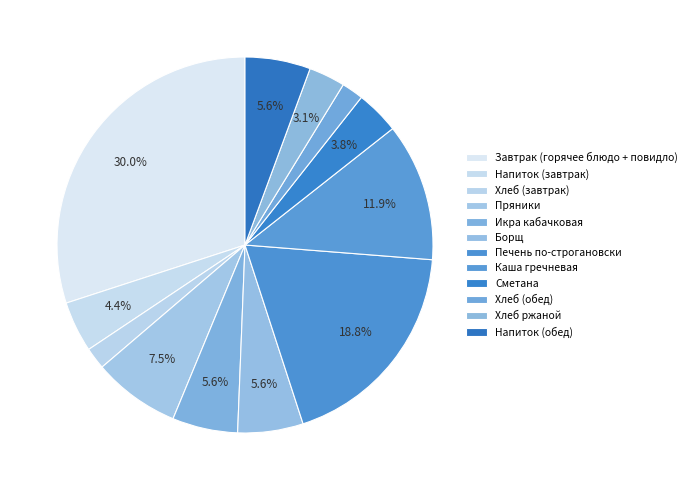

True or false: Икра кабачковая accounts for 6% of the total.

True